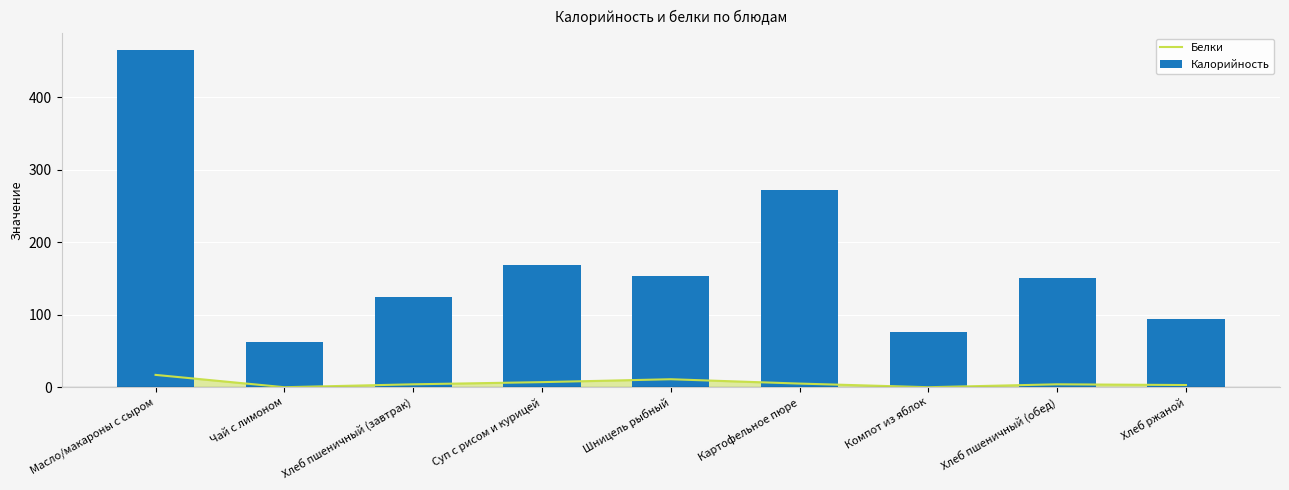

Reading left to right, extract all data points from this chart.

Белки: Масло/макароны с сыром=17.0	Чай с лимоном=0.0	Хлеб пшеничный (завтрак)=4.0	Суп с рисом и курицей=7.0	Шницель рыбный=11.0	Картофельное пюре=5.0	Компот из яблок=0.0	Хлеб пшеничный (обед)=4.0	Хлеб ржаной=3.0
Калорийность: Масло/макароны с сыром=465.0	Чай с лимоном=62.0	Хлеб пшеничный (завтрак)=124.0	Суп с рисом и курицей=168.0	Шницель рыбный=153.7	Картофельное пюре=272.0	Компот из яблок=76.7	Хлеб пшеничный (обед)=150.0	Хлеб ржаной=94.0